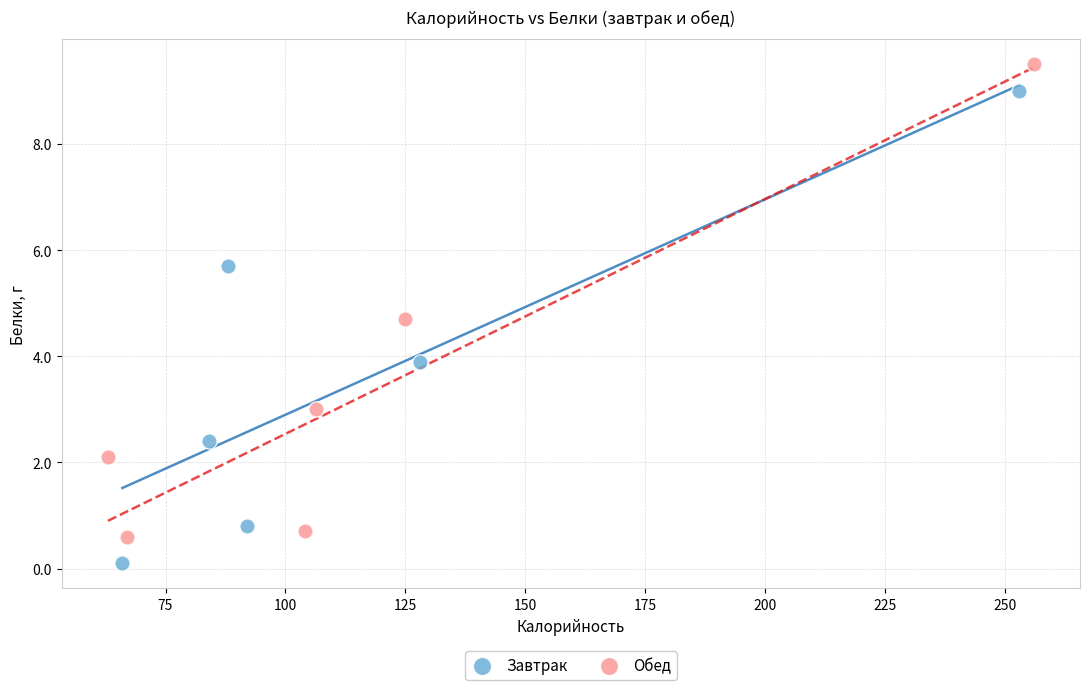

Which series reaches the maximum Y coordinate?

Обед